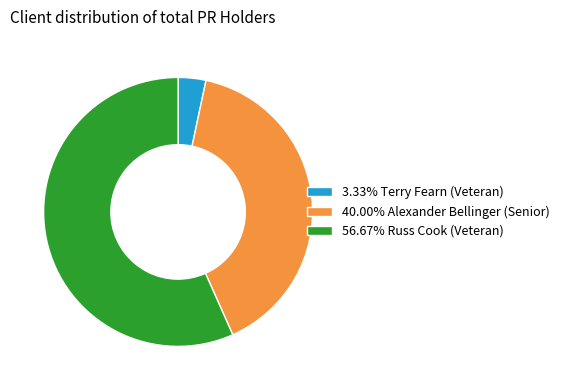

How many segments does this pie chart have?

3